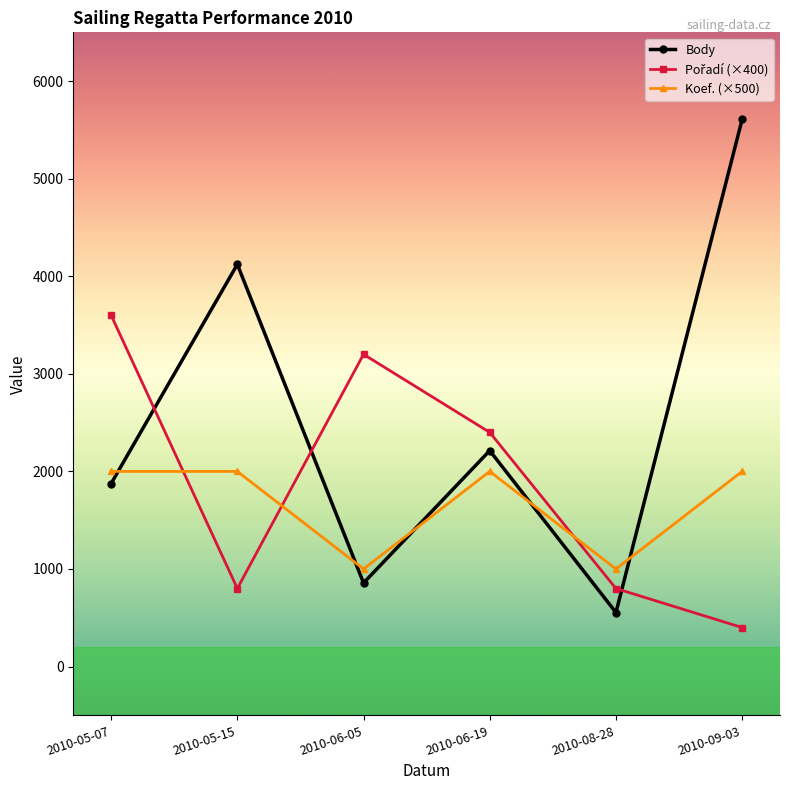

What is the total value across all series at 2010-08-28?

2354